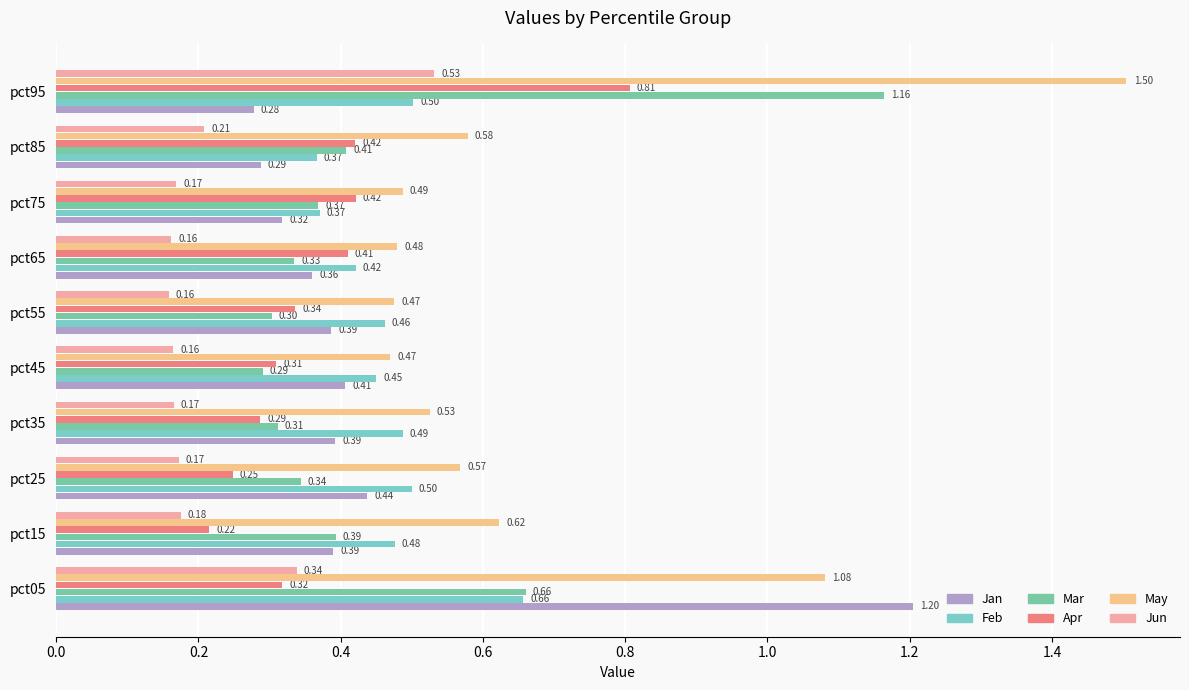

What is the difference between the maximum and minimum values in the Feb series?

0.3